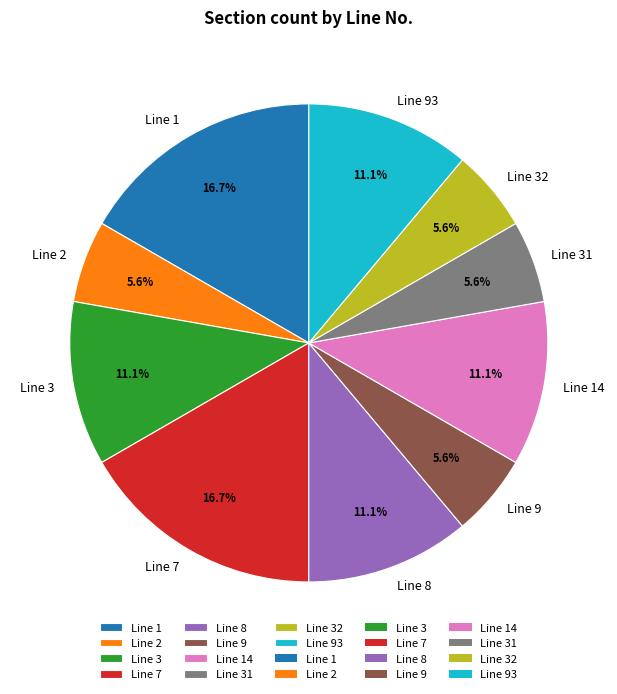

Approximately how many times larger is the value at Line 32 compared to Line 2?

1.0